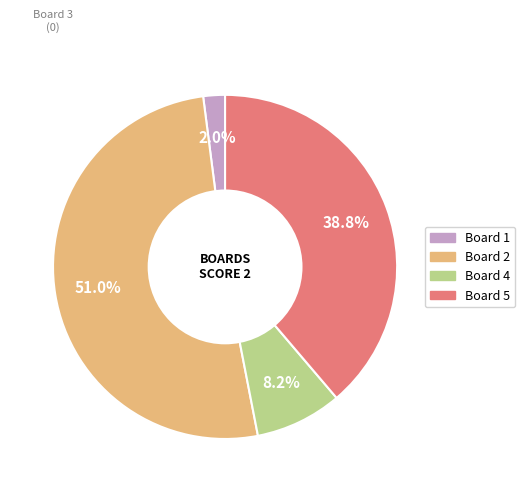

To the nearest percent, what is the difference between the largest and smallest slice percentages?

49%